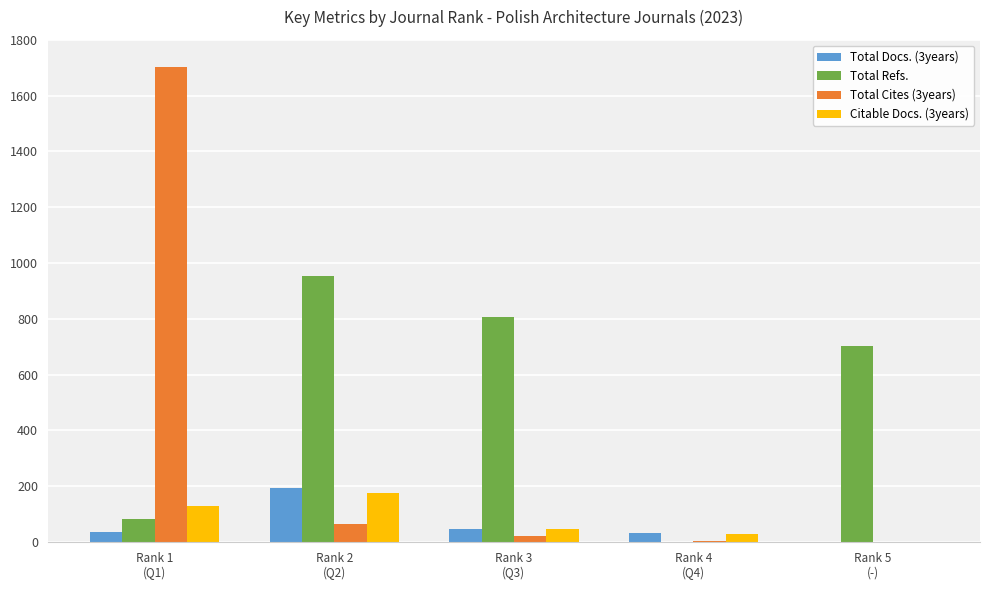

Which series has the largest total across all categories?

Total Refs.